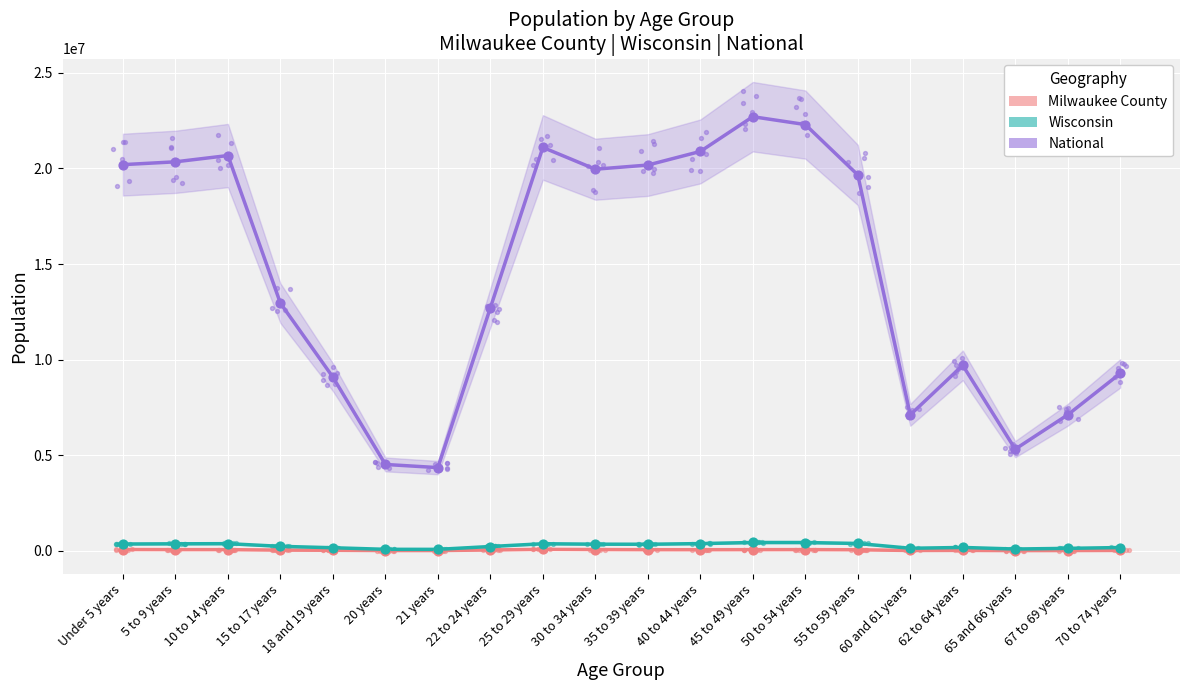

What are all the series names shown in the legend?

Milwaukee County, Wisconsin, National